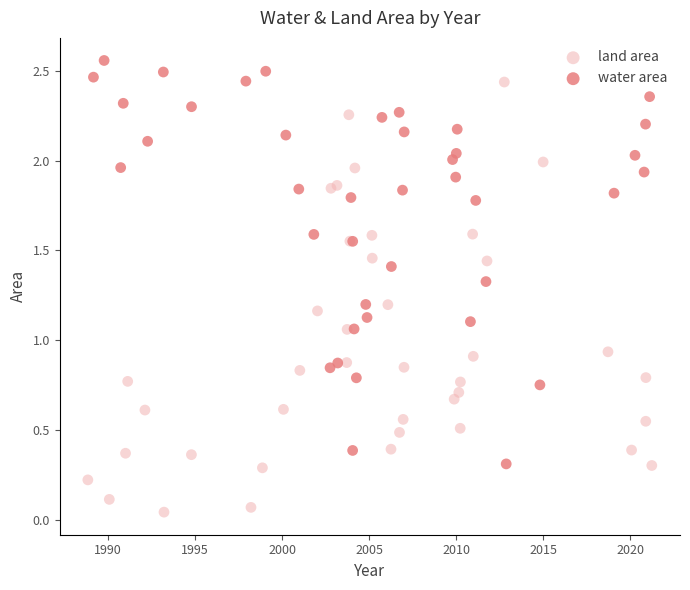

Which series has the largest Y range (max minus min)?

land area